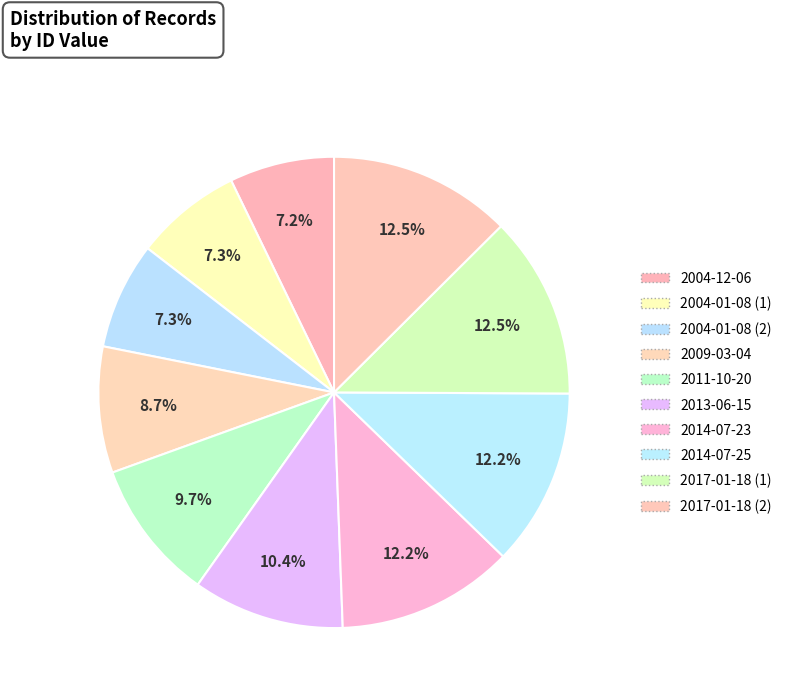

To the nearest percent, what percentage of the pie is 2017-01-18 (2)?

13%